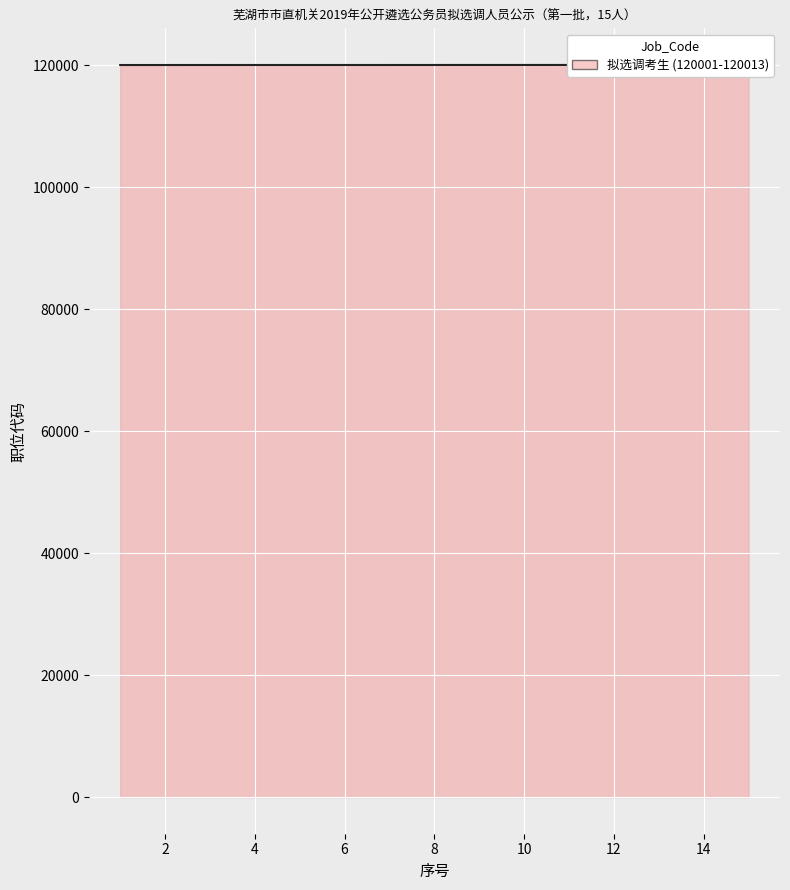

List the labels in order of value, largest first.

15, 14, 12, 13, 11, 9, 10, 8, 6, 7, 5, 4, 3, 2, 1